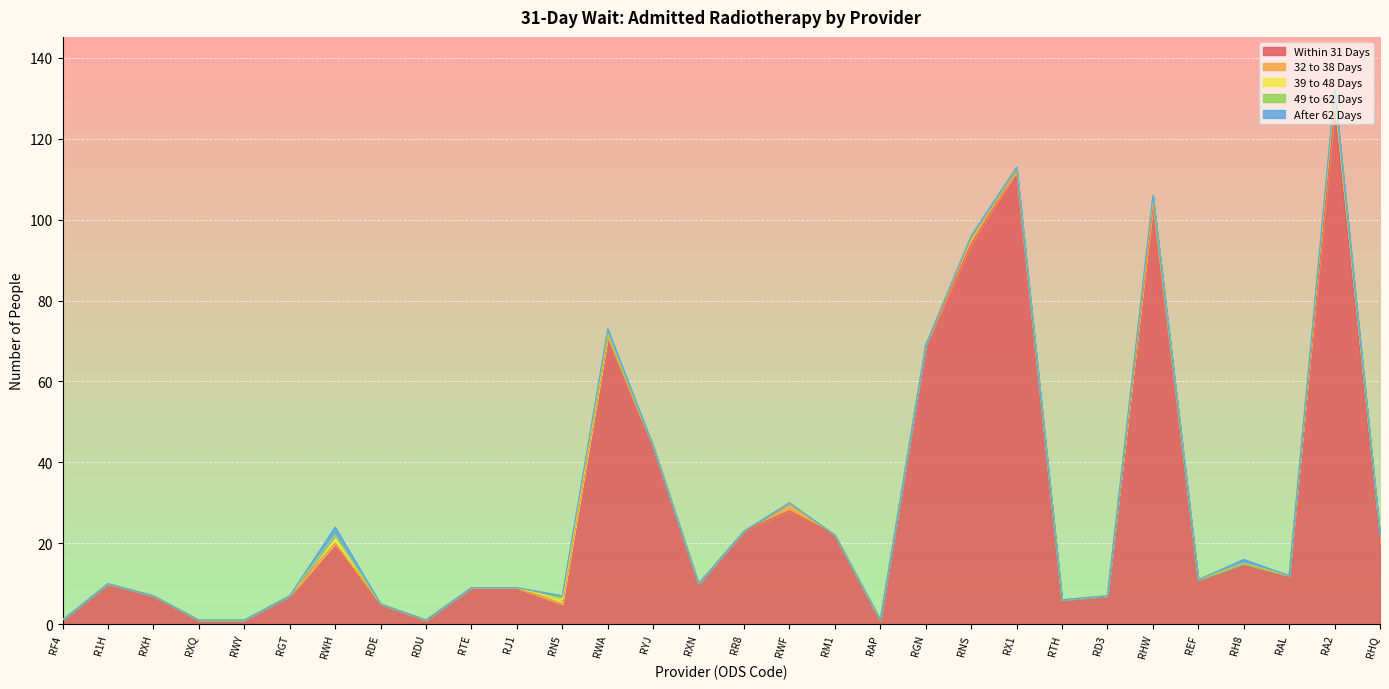

True or false: 32 to 38 Days and 39 to 48 Days cross at least once.

False